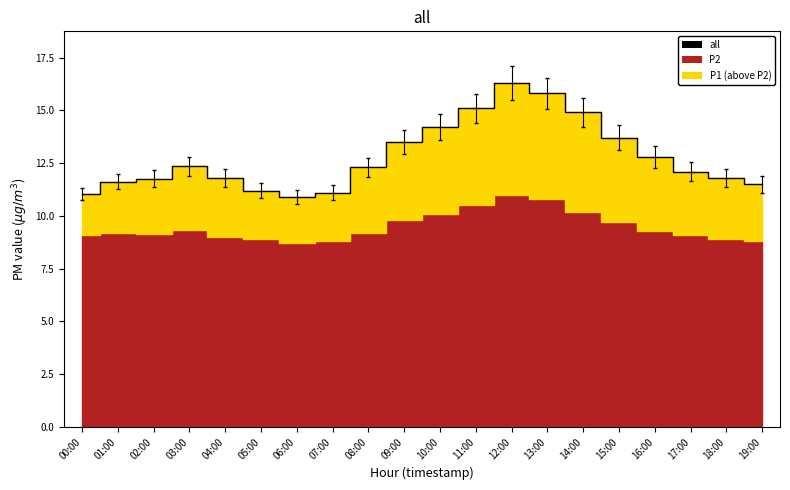

True or false: P2 and P1 intersect in this chart.

False